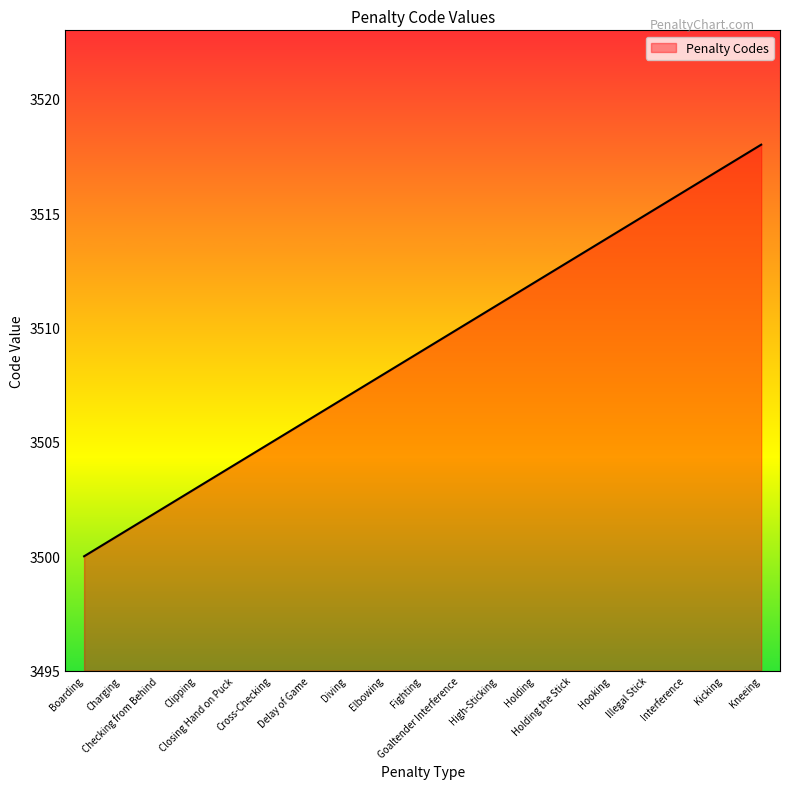

Reading left to right, extract all data points from this chart.

3500	3501	3502	3503	3504	3505	3506	3507	3508	3509	3510	3511	3512	3513	3514	3515	3516	3517	3518